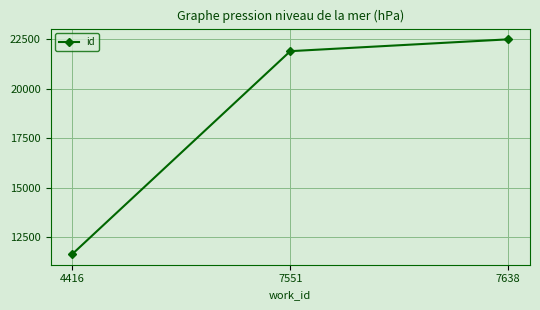

At which category does the chart reach its peak across all series?

7638